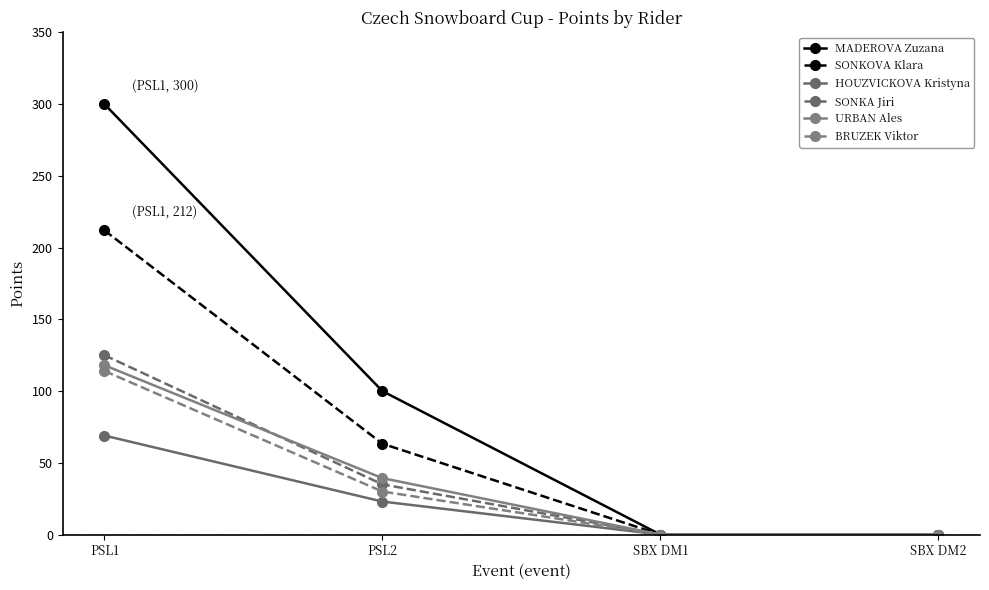

What is the label of the 4th point from the left?

SBX DM2